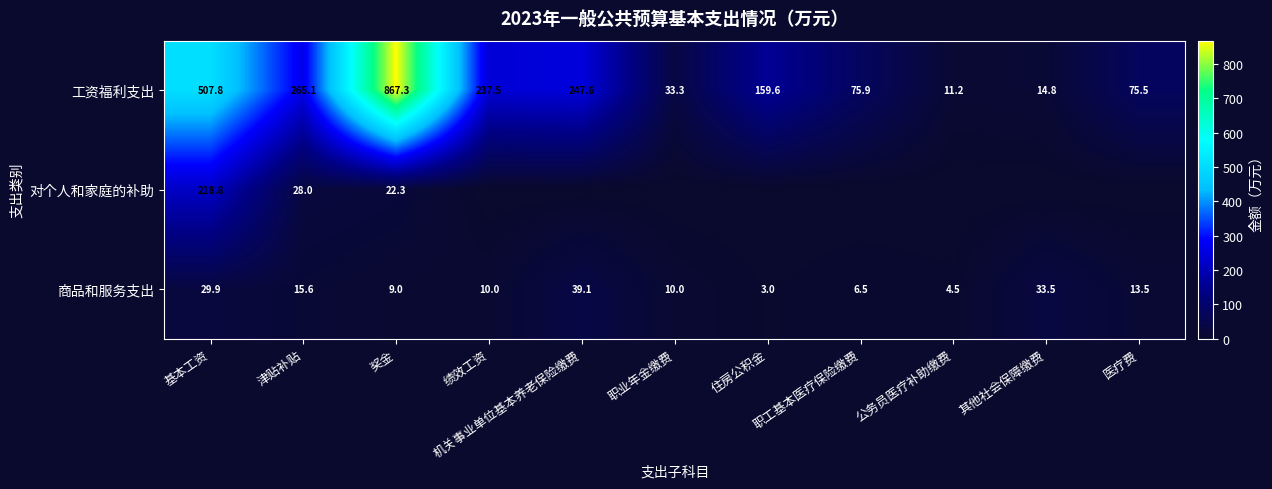

What is the difference between the maximum and minimum values in the 工资福利支出 series?

856.1